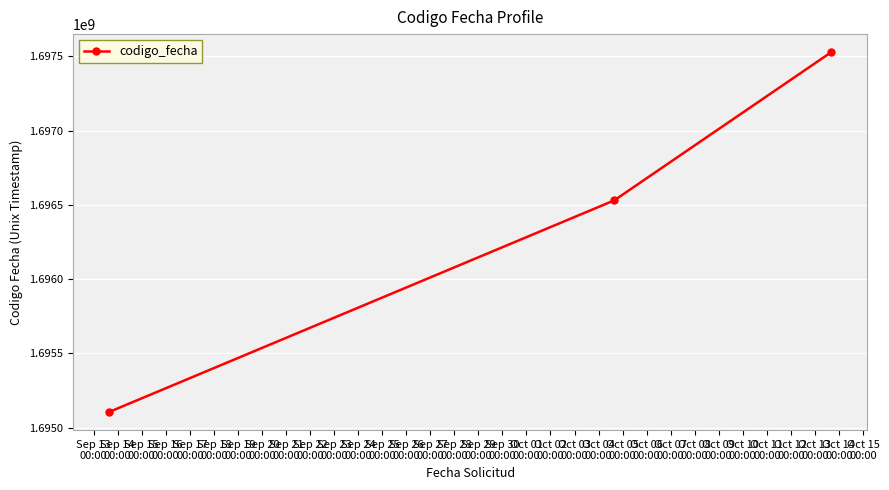

What is the maximum value shown in the chart?

1697529525